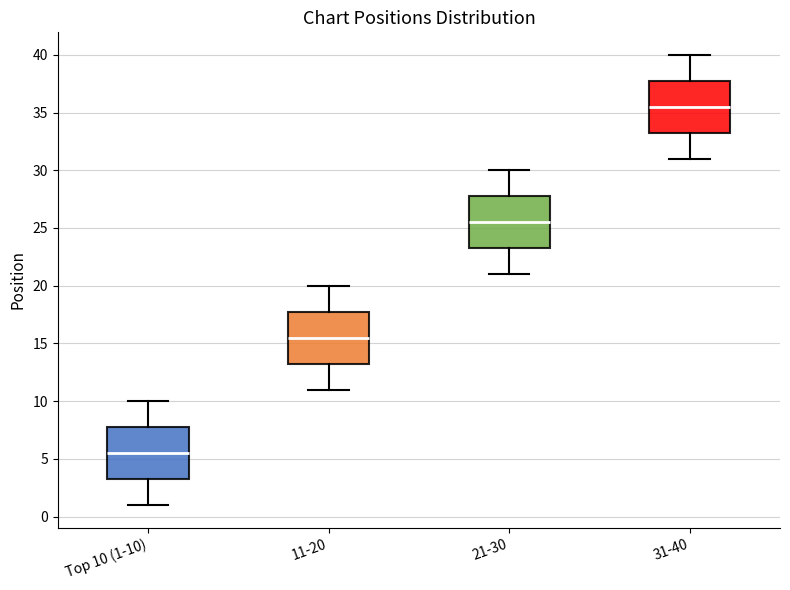

Which box's median line is the highest?

31-40